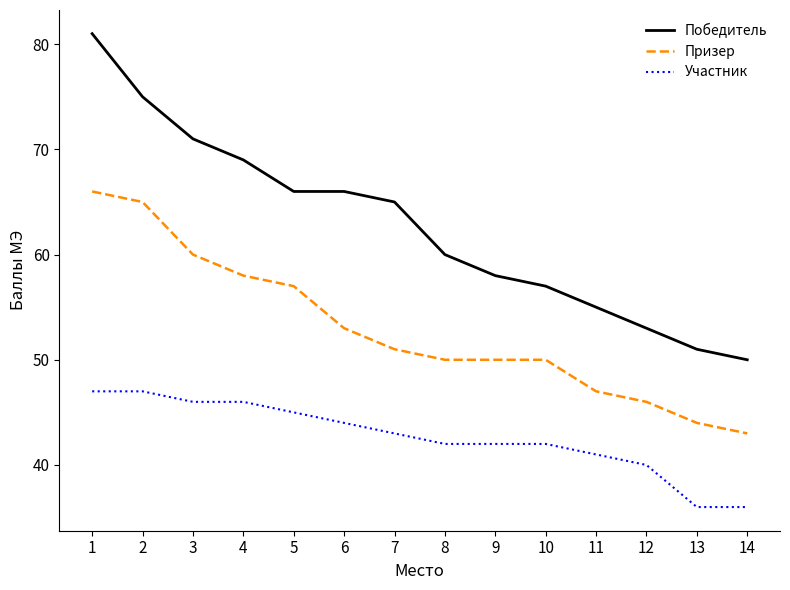

Reading left to right, transcribe all the data shown in this chart.

Победитель: 1=81	2=75	3=71	4=69	5=66	6=66	7=65	8=60	9=58	10=57	11=55	12=53	13=51	14=50
Призер: 1=66	2=65	3=60	4=58	5=57	6=53	7=51	8=50	9=50	10=50	11=47	12=46	13=44	14=43
Участник: 1=47	2=47	3=46	4=46	5=45	6=44	7=43	8=42	9=42	10=42	11=41	12=40	13=36	14=36